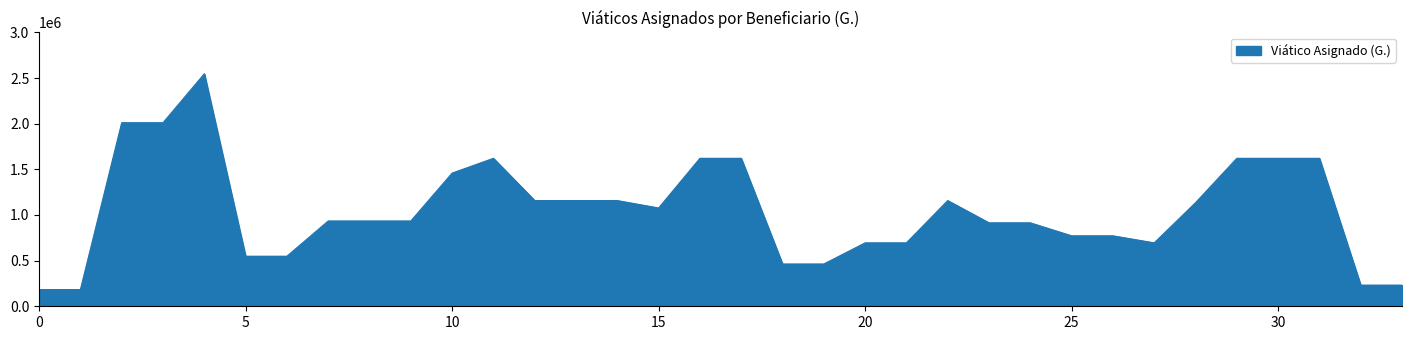

What is the maximum value shown in the chart?

2547050